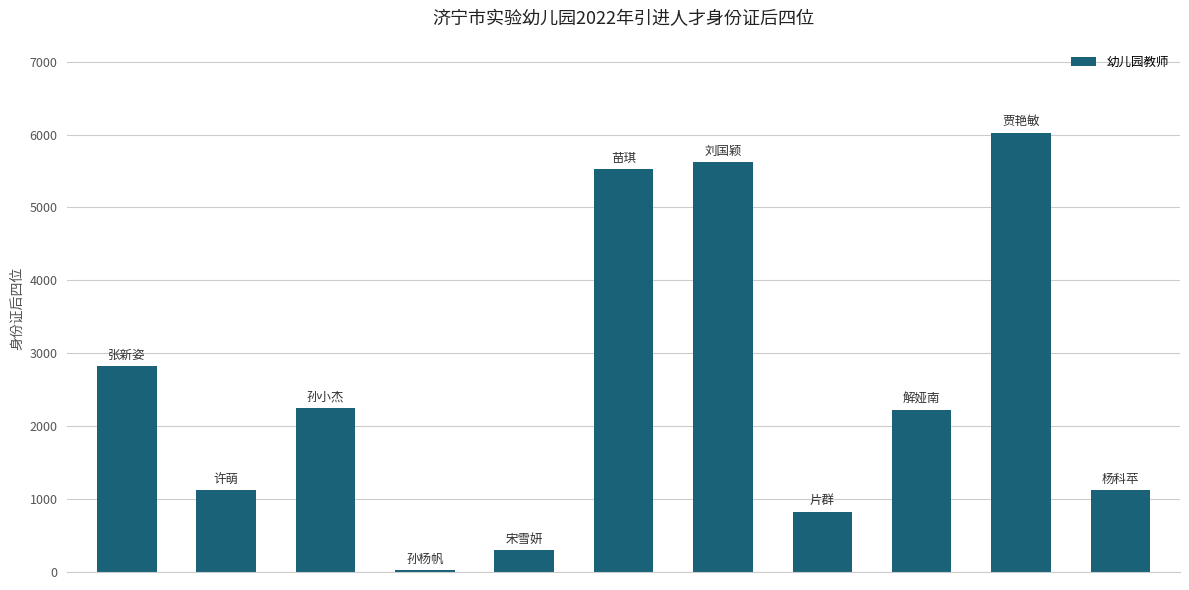

Does the chart contain any negative values?

No